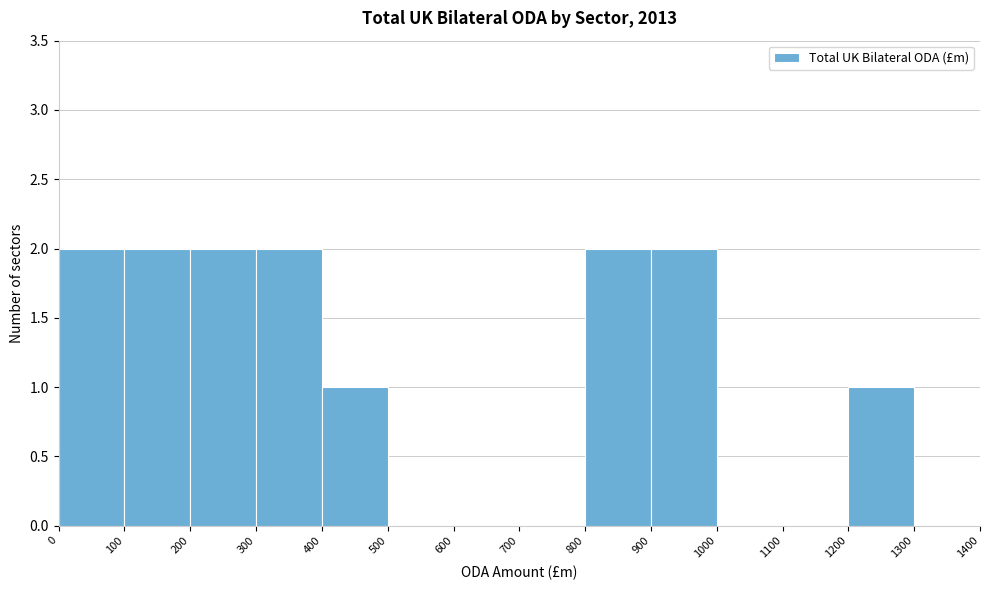

Reading left to right, list every bar in this chart as the range it spans on the x-axis followed by its height. The values are not printed on the chart, so give them approximately, as read against the axis.

0 to 100: 2
100 to 200: 2
200 to 300: 2
300 to 400: 2
400 to 500: 1
500 to 600: 0
600 to 700: 0
700 to 800: 0
800 to 900: 2
900 to 1000: 2
1000 to 1100: 0
1100 to 1200: 0
1200 to 1300: 1
1300 to 1400: 0